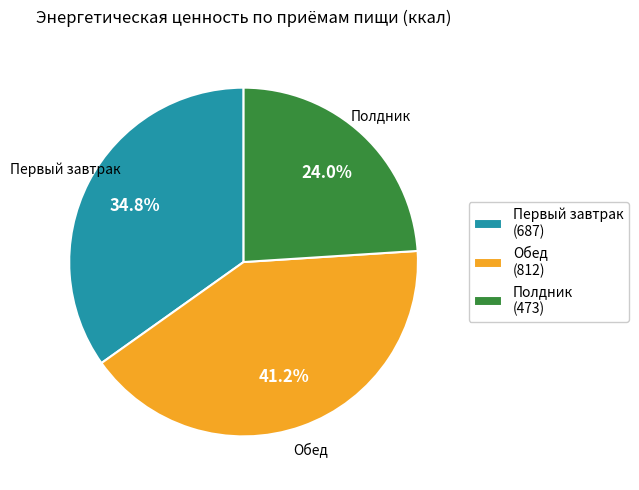

True or false: Первый завтрак accounts for 35% of the total.

True